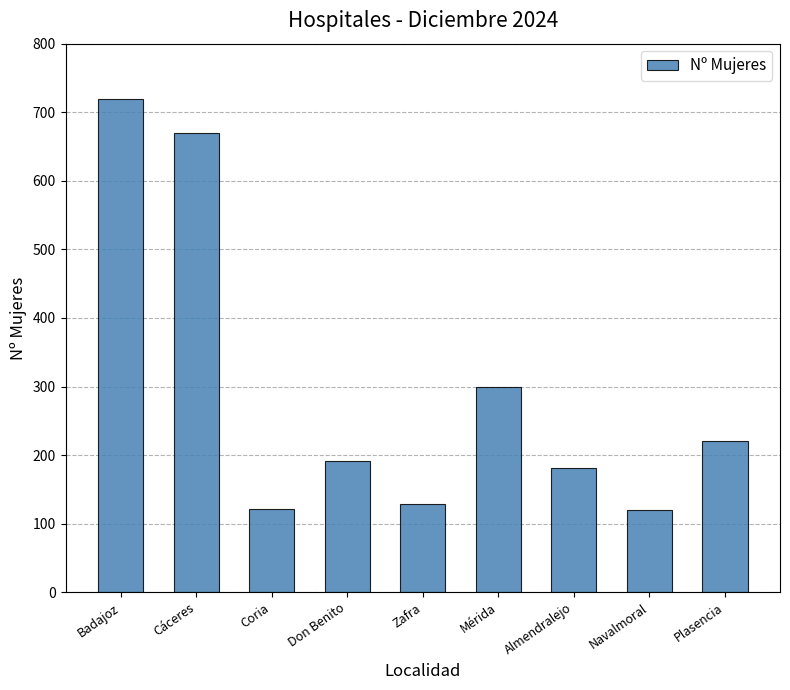

Does the chart contain any negative values?

No